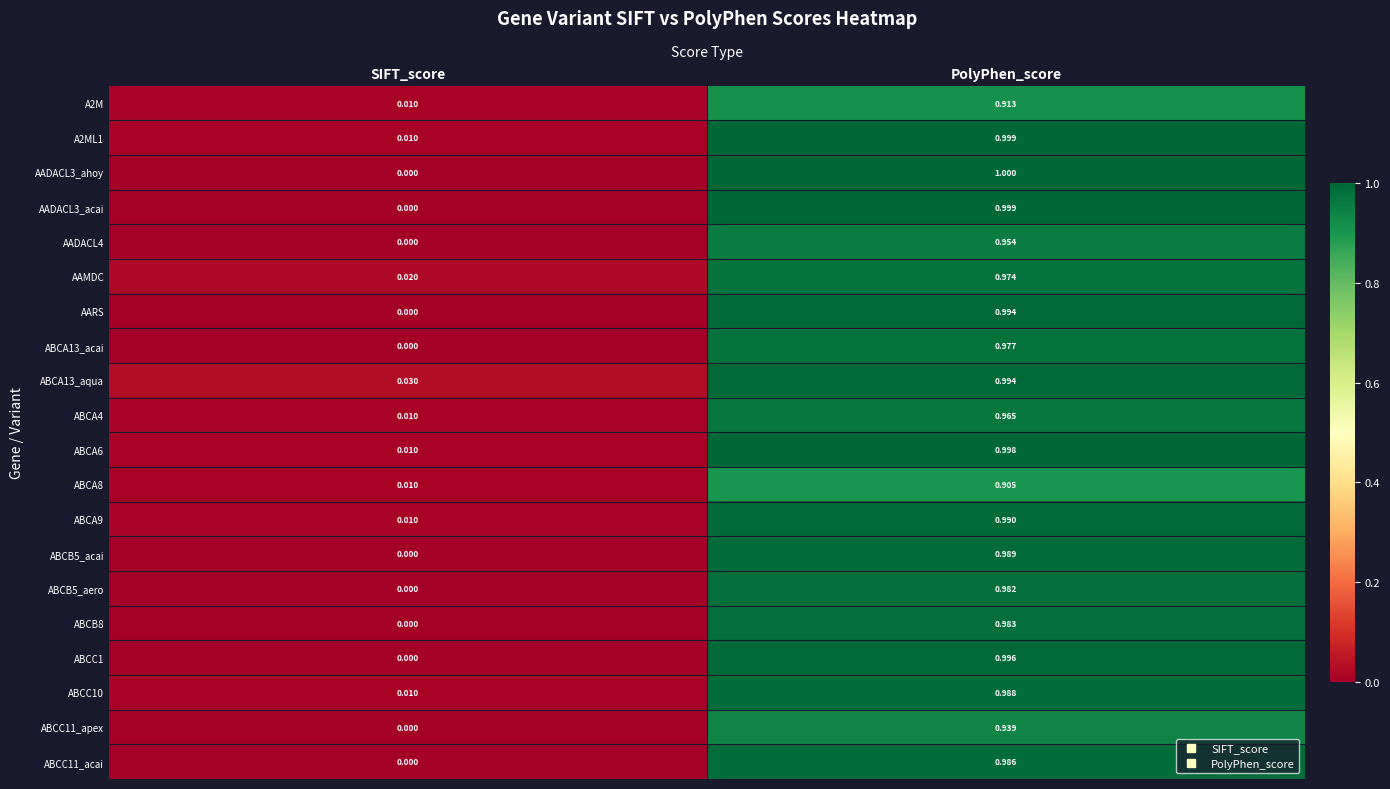

At how many categories does at least one series exceed 0?

2